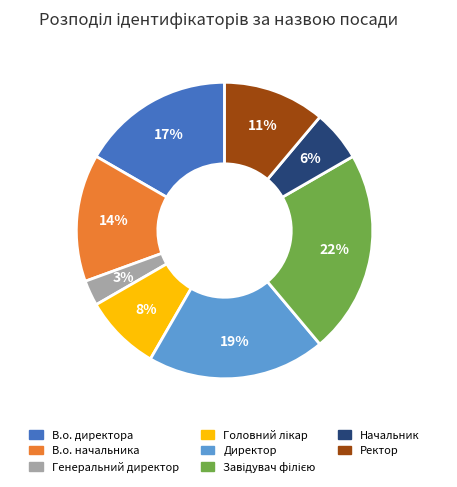

To the nearest percent, what portion does Начальник represent?

6%